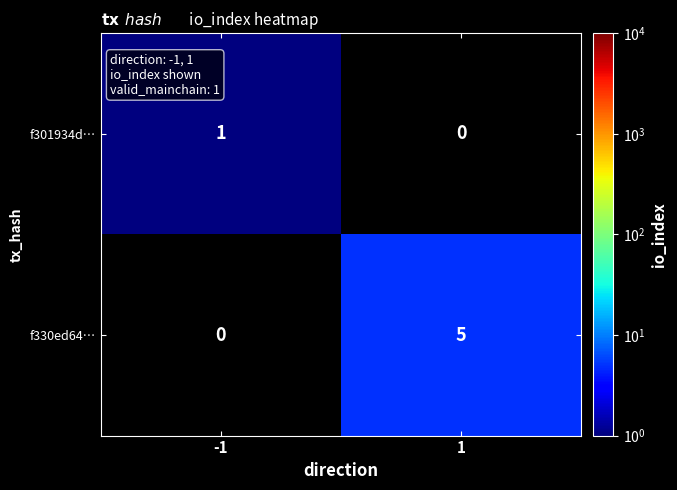

The value of f301934d… at -1 is 1. True or false?

True